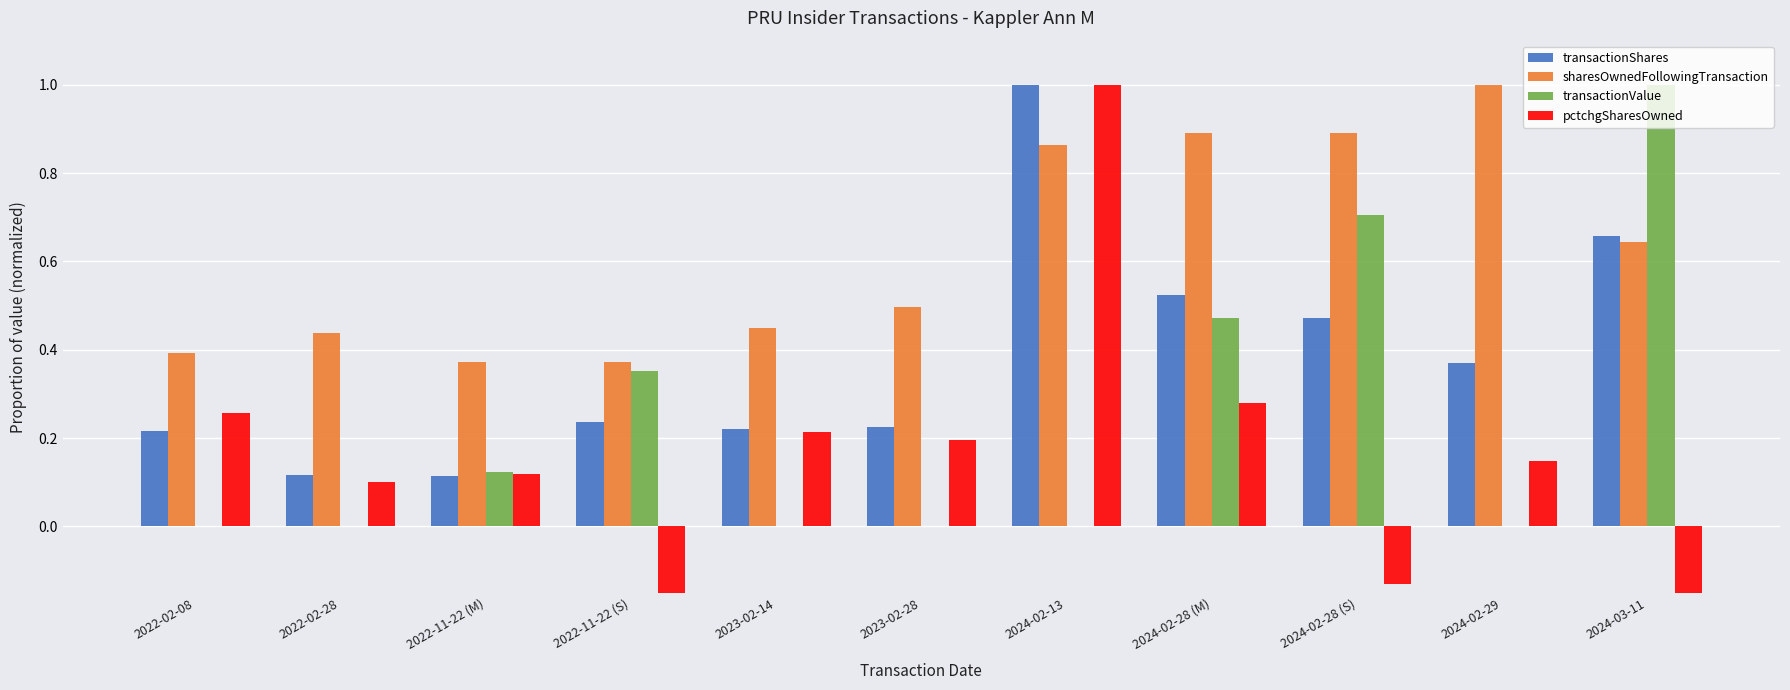

True or false: sharesOwnedFollowingTransaction has a value of 0.6 at 2022-02-08.

False